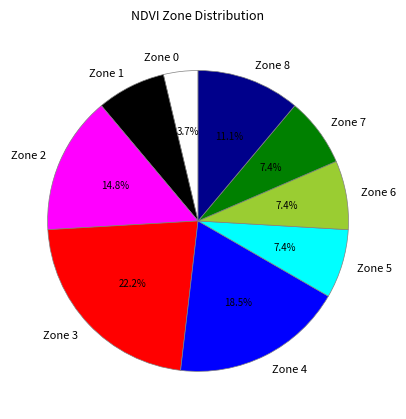

Which slice is the smallest?

Zone 0